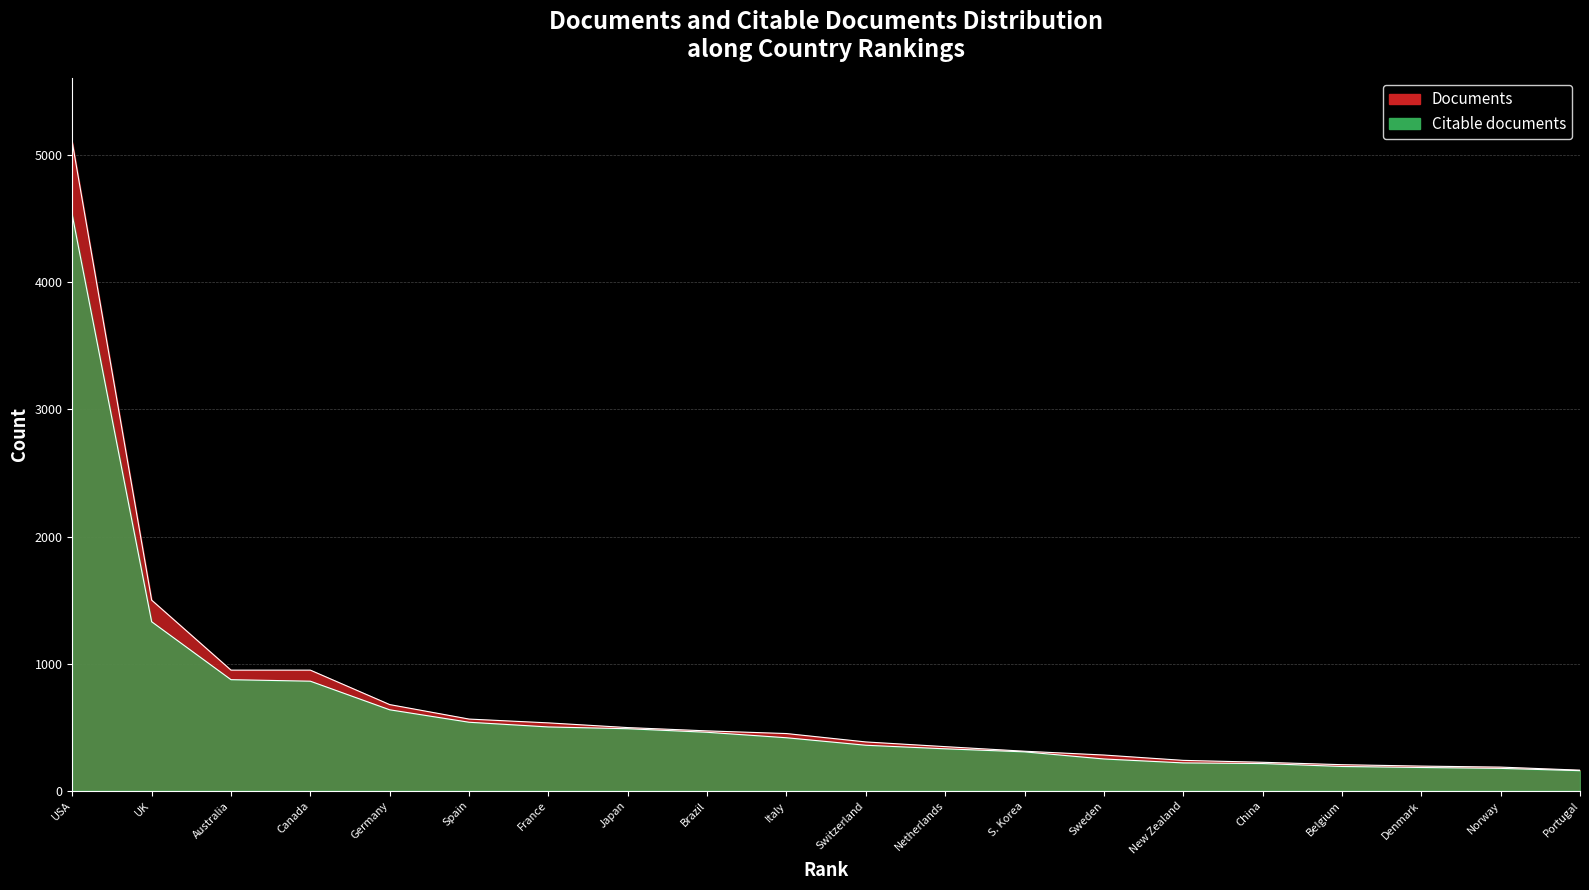

List the series in order of their peak value, highest first.

Documents, Citable documents